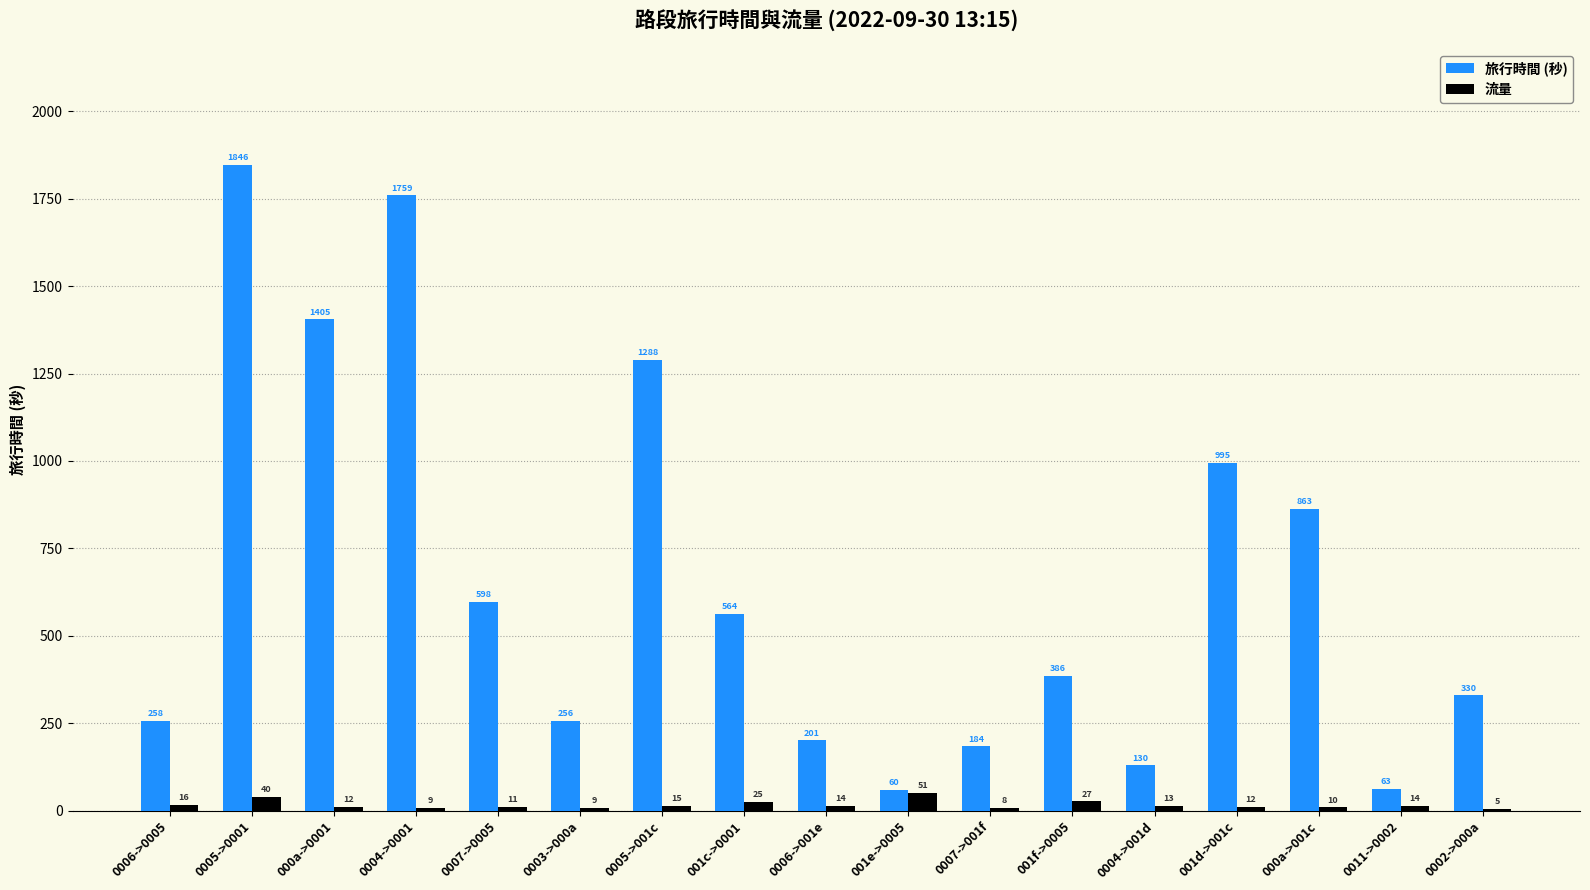

Where does the 旅行時間 (秒) series first go above 386?

0005->0001